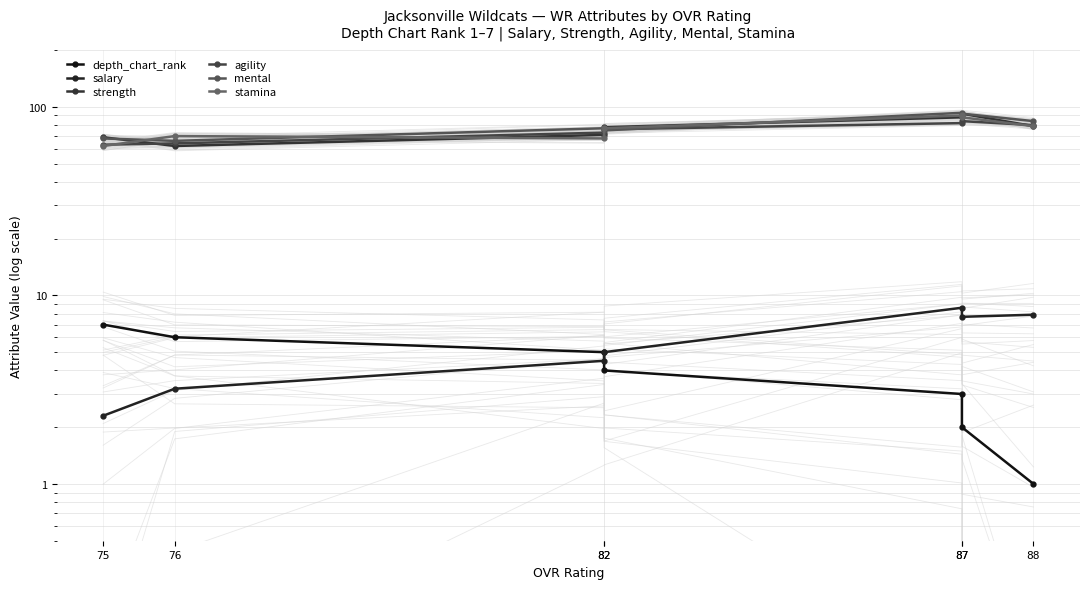

Which category has the lowest value in the salary series?

75